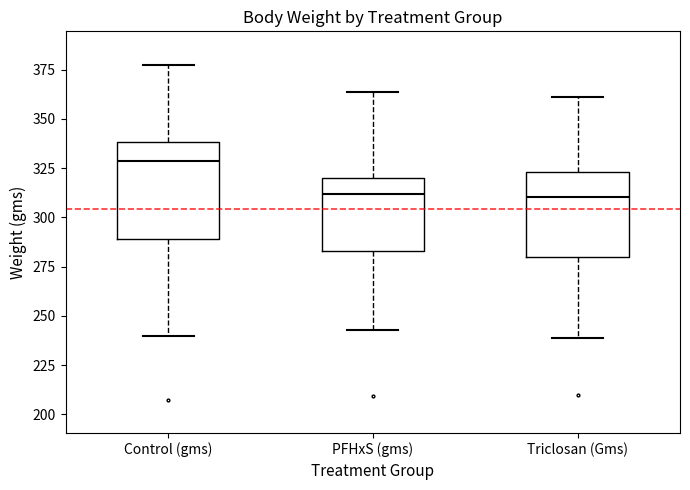

Reading left to right, read every box against the y-axis: the position of its median line, the range the box covers, and the ends of its whiskers. The values are not printed on the chart, so give them approximately, as read against the axis.

Control (gms): median 330, box 290 to 340, whiskers 240 to 380
PFHxS (gms): median 310, box 285 to 320, whiskers 245 to 365
Triclosan (Gms): median 310, box 280 to 325, whiskers 240 to 360